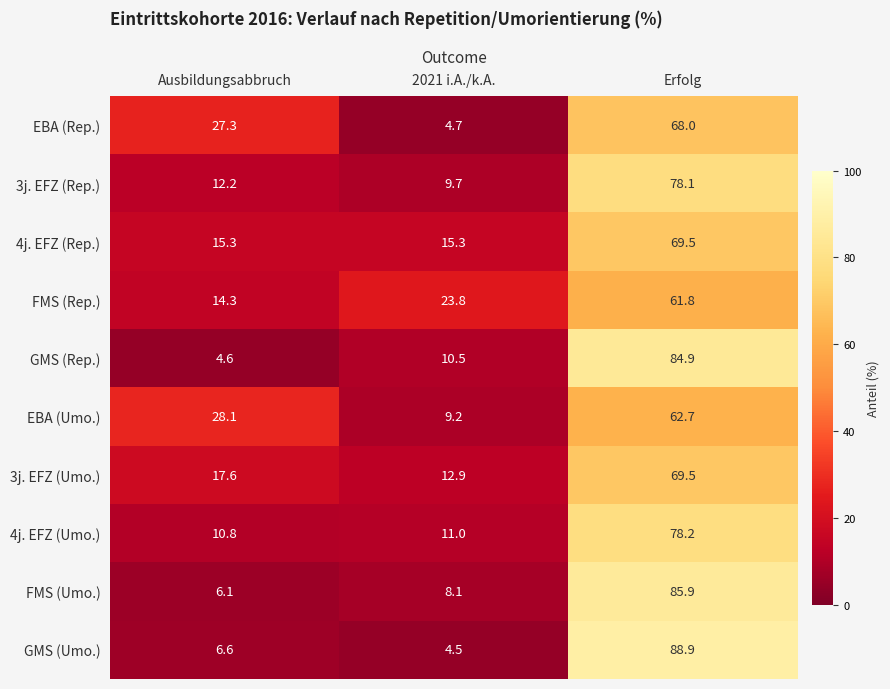

What is the total value across all series at 2021 i.A./k.A.?

109.7